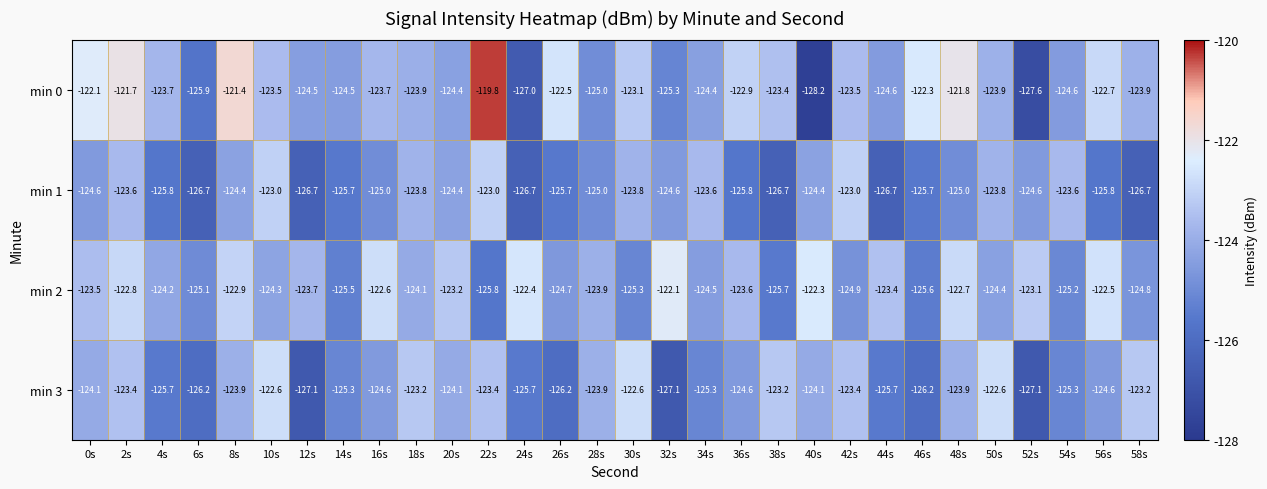

What is the spread (max minus min) of values at 26s?

3.7